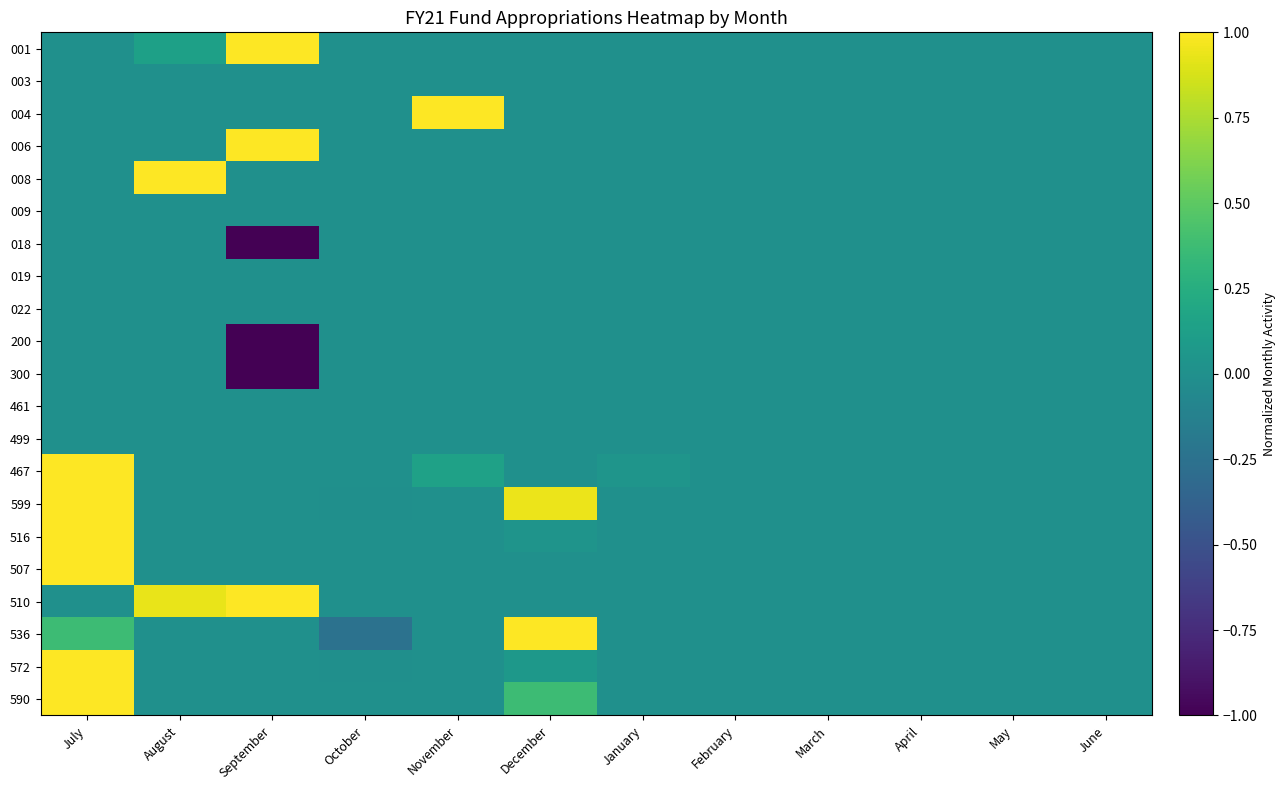

What is the greatest value displayed?

1.0